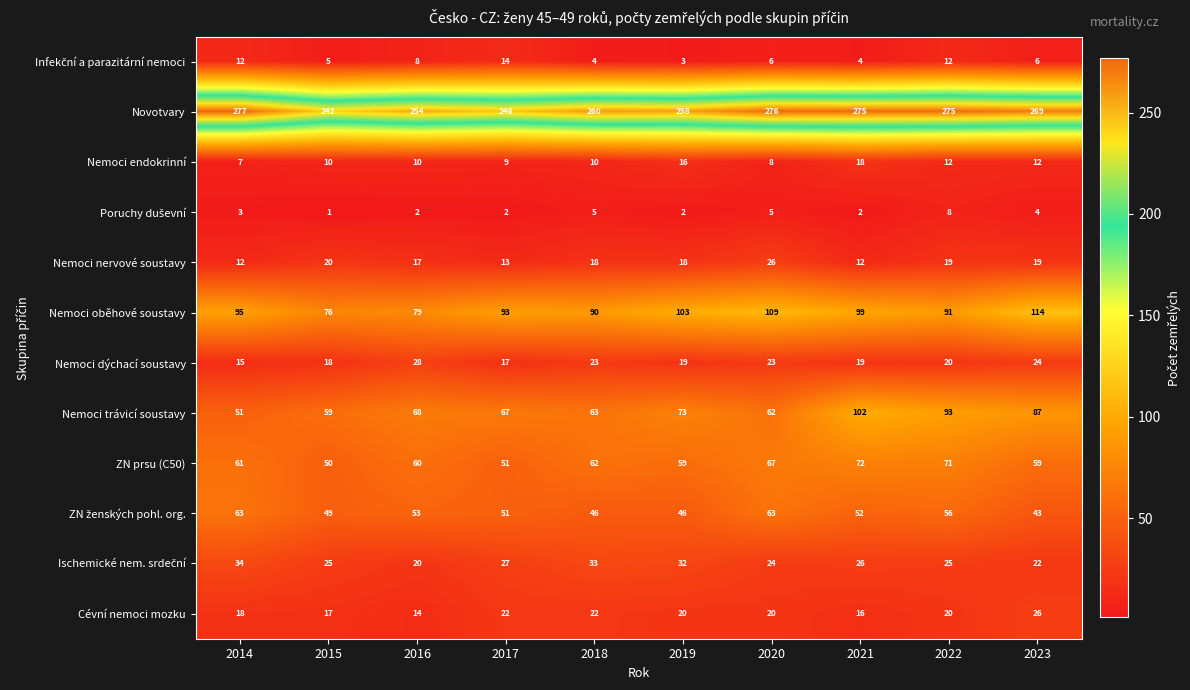

At which category does the chart reach its peak across all series?

2014